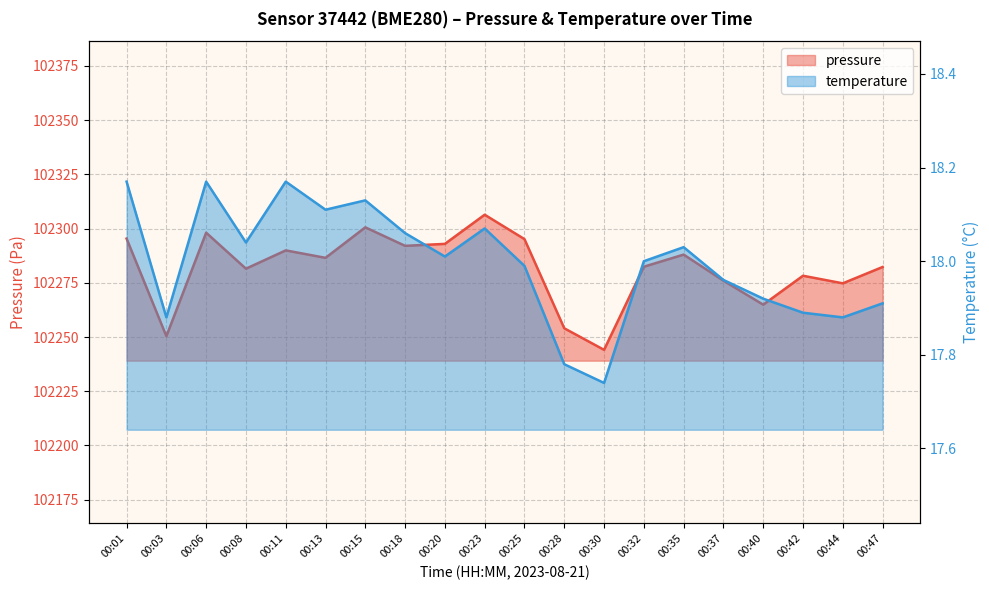

What is the average value of the temperature series?

18.0